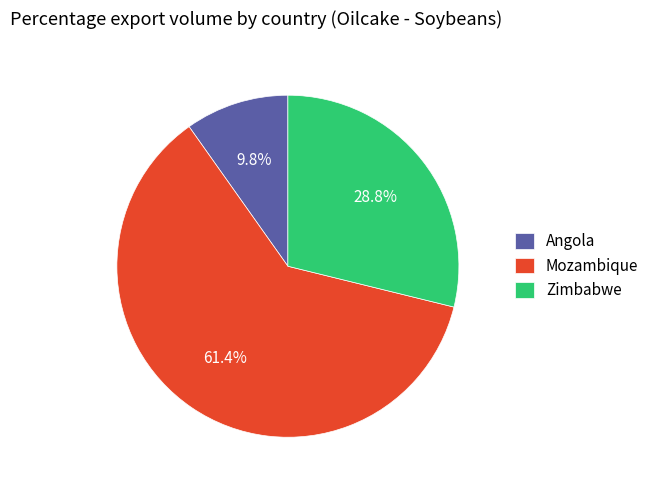

Combined, what portion of the pie is Mozambique and Angola?

71.2%